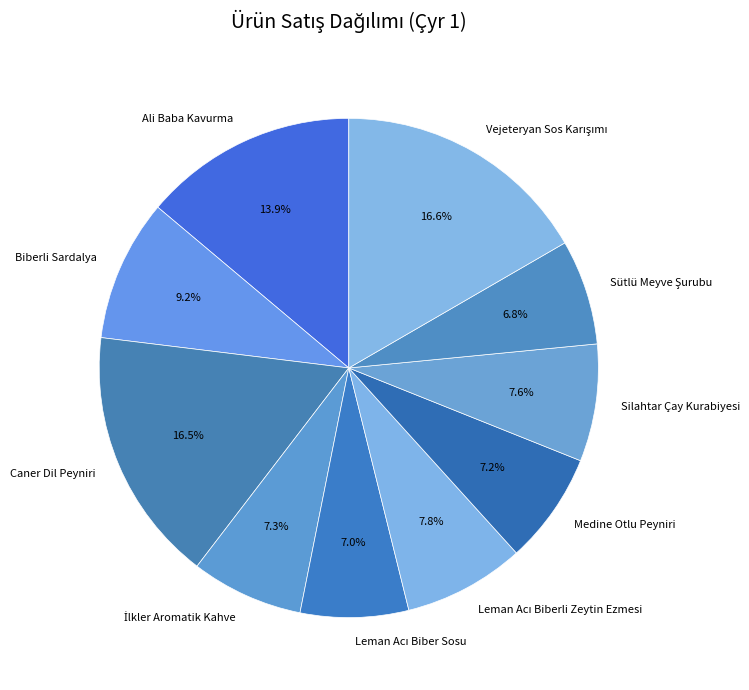

Approximately how many times larger is the value at Ali Baba Kavurma compared to Silahtar Çay Kurabiyesi?

1.8